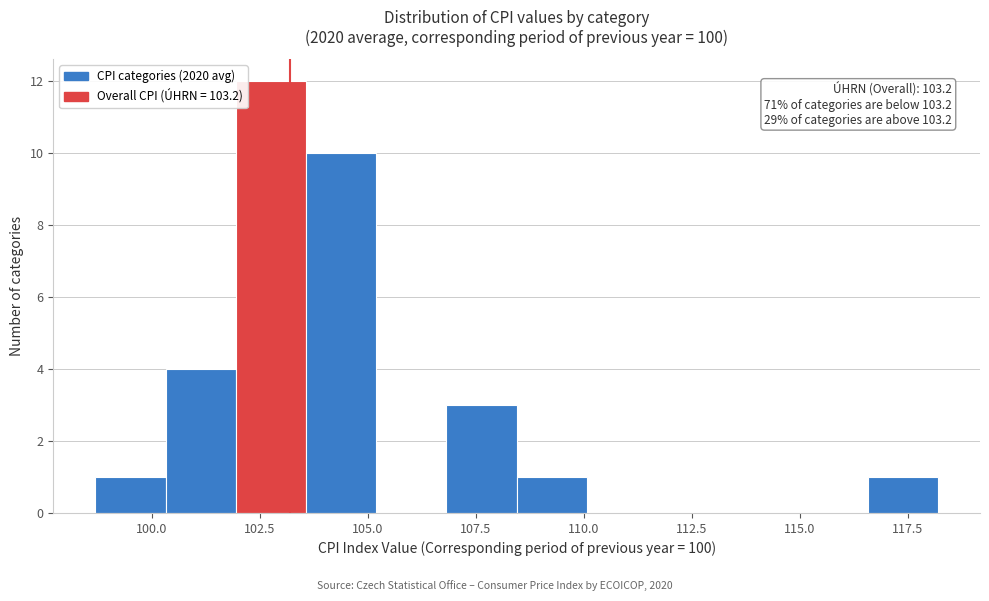

Read against the x-axis, roughly where is the centre of the tallest bar?

103.0